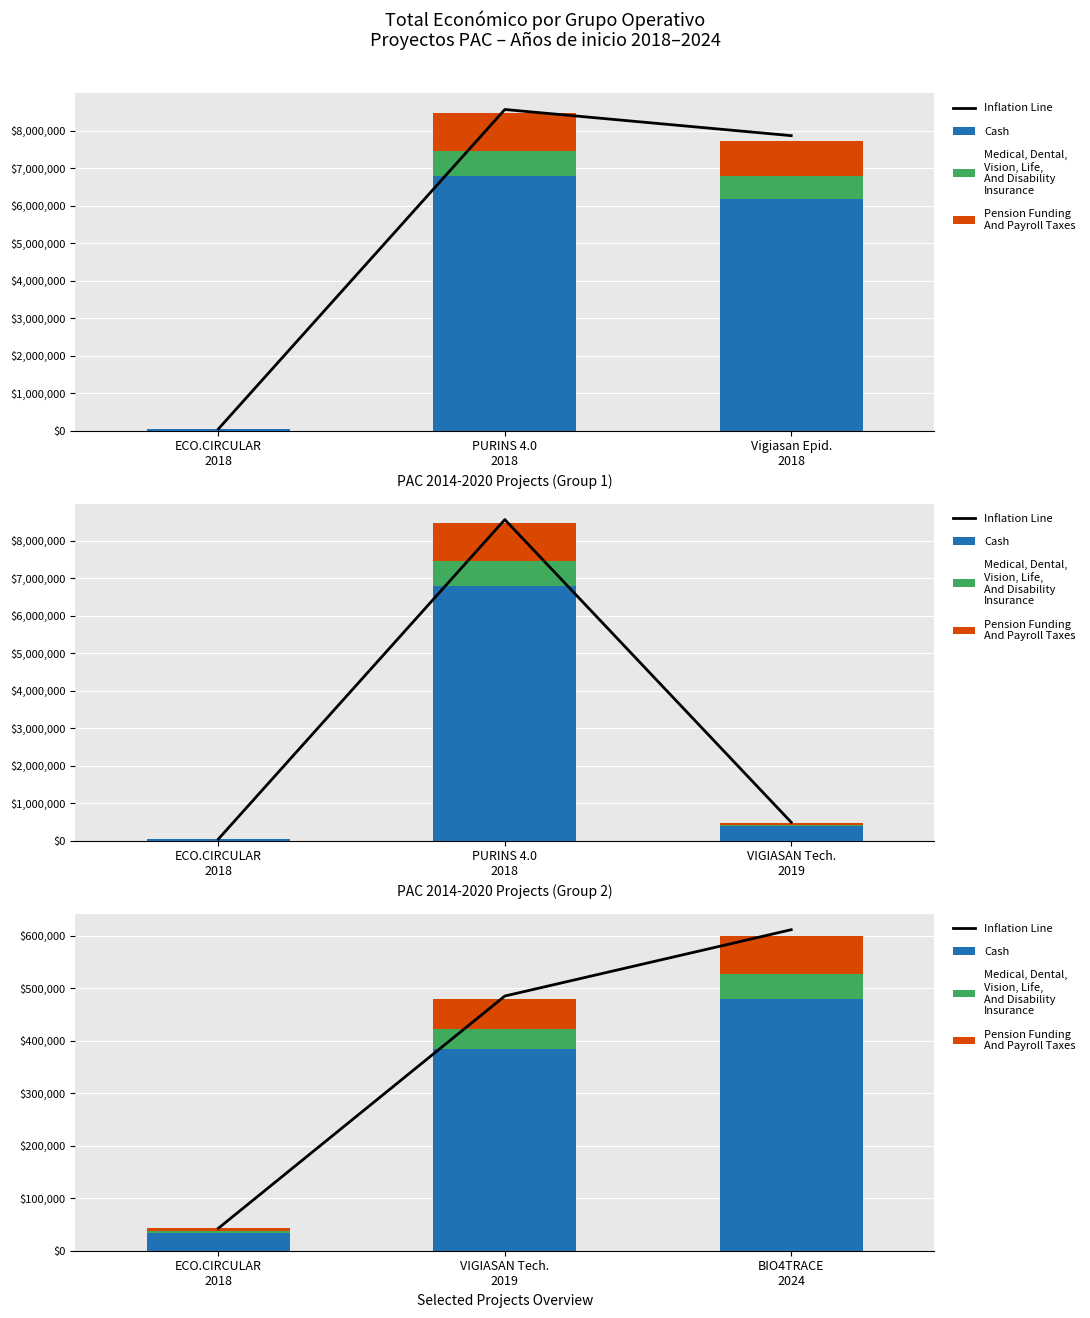

Which series changed the most between ECO.CIRCULAR 2018 and VIGIASAN Tech. 2019?

Inflation Line